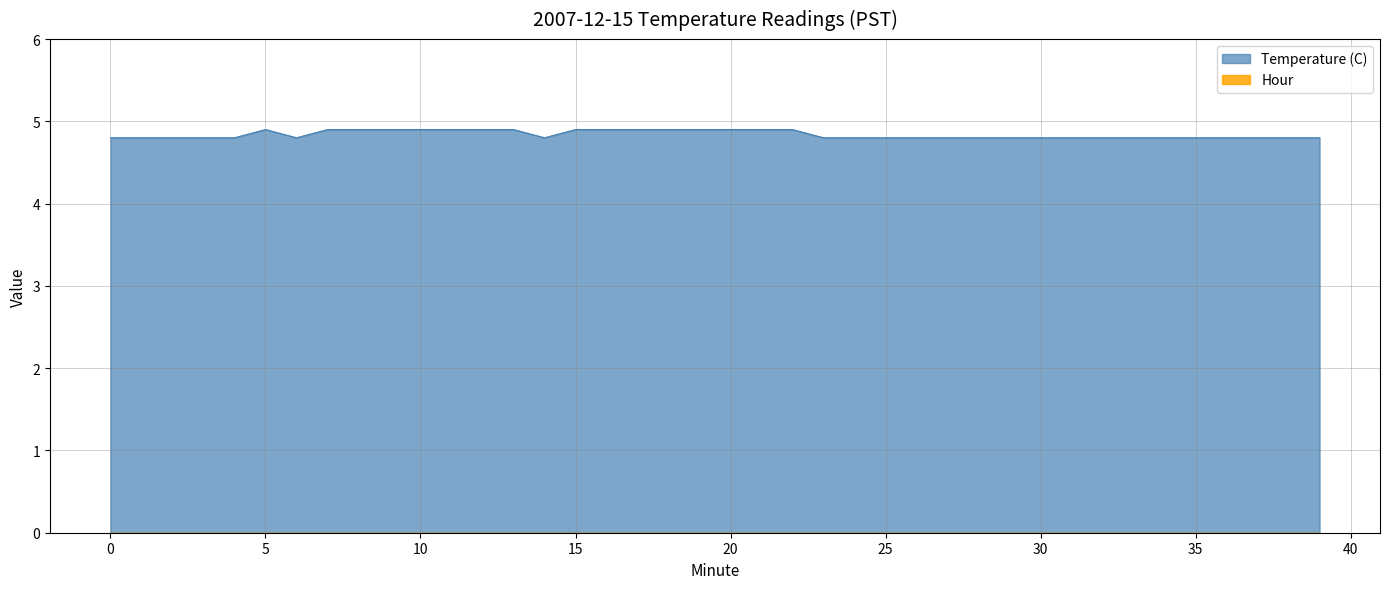

What is the change in value from 2 to 5?

+0.1